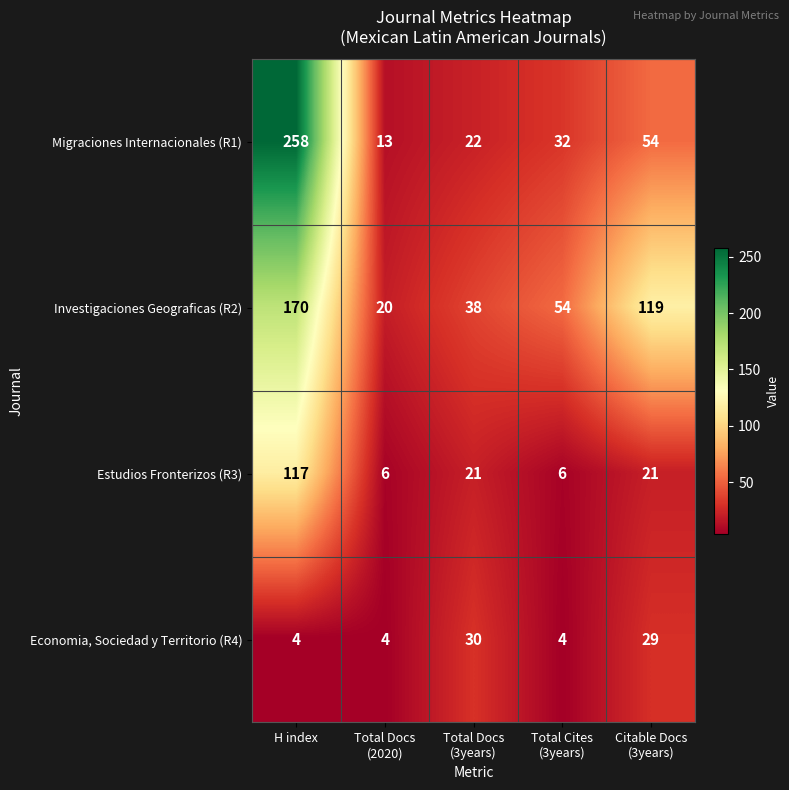

How many distinct data groups are displayed?

4